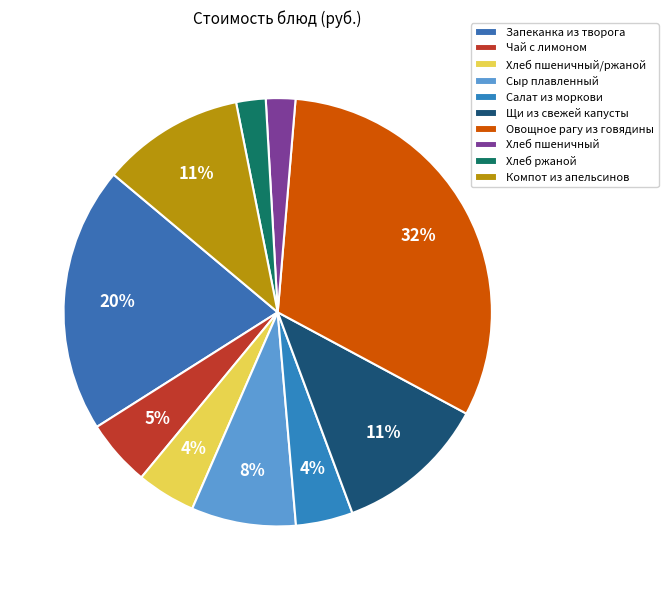

Do Компот из апельсинов and Чай с лимоном together represent more than half of the pie?

No